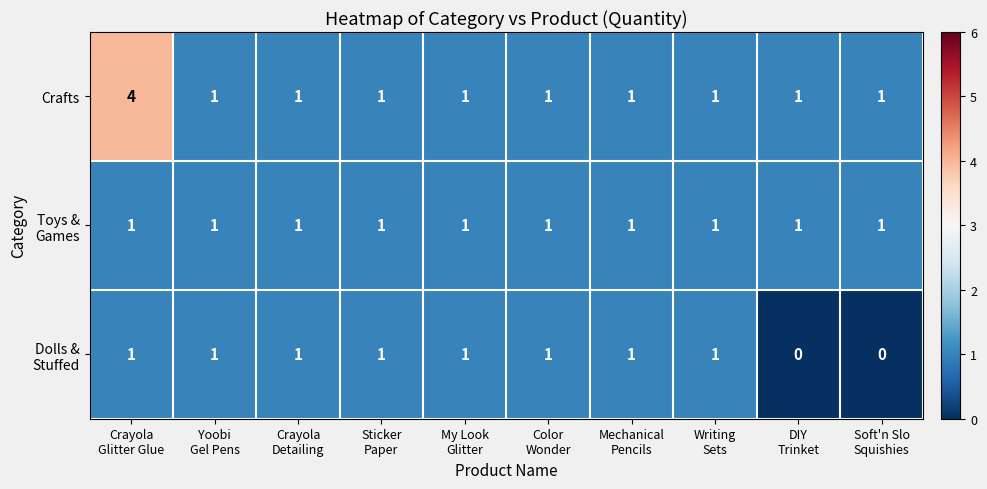

Between Crayola
Glitter Glue and Writing
Sets, which series saw the biggest shift?

Crafts